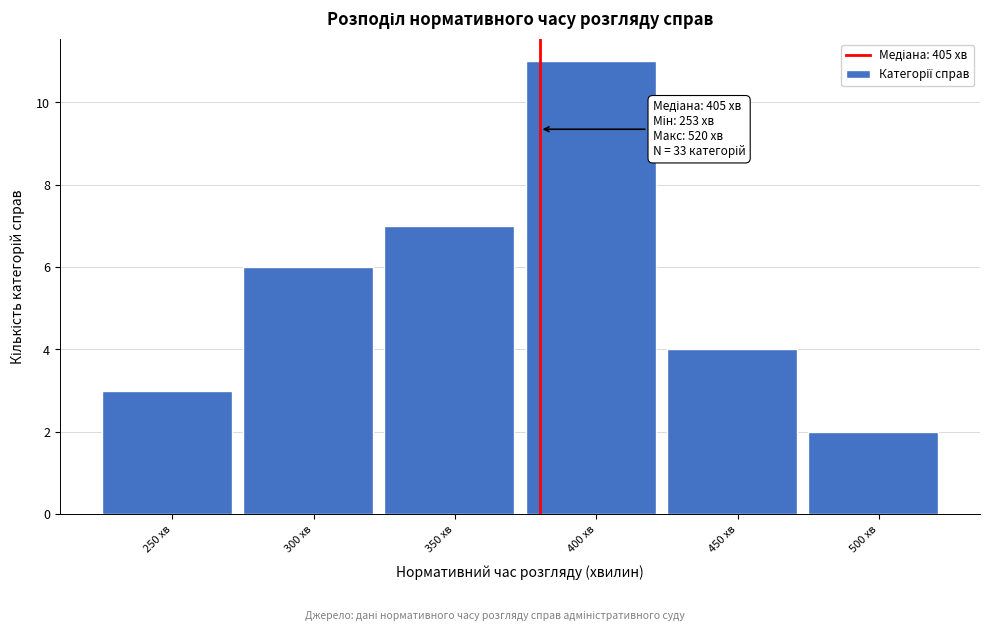

Reading right to left, extract all data points from this chart.

500 хв=2	450 хв=4	400 хв=11	350 хв=7	300 хв=6	250 хв=3